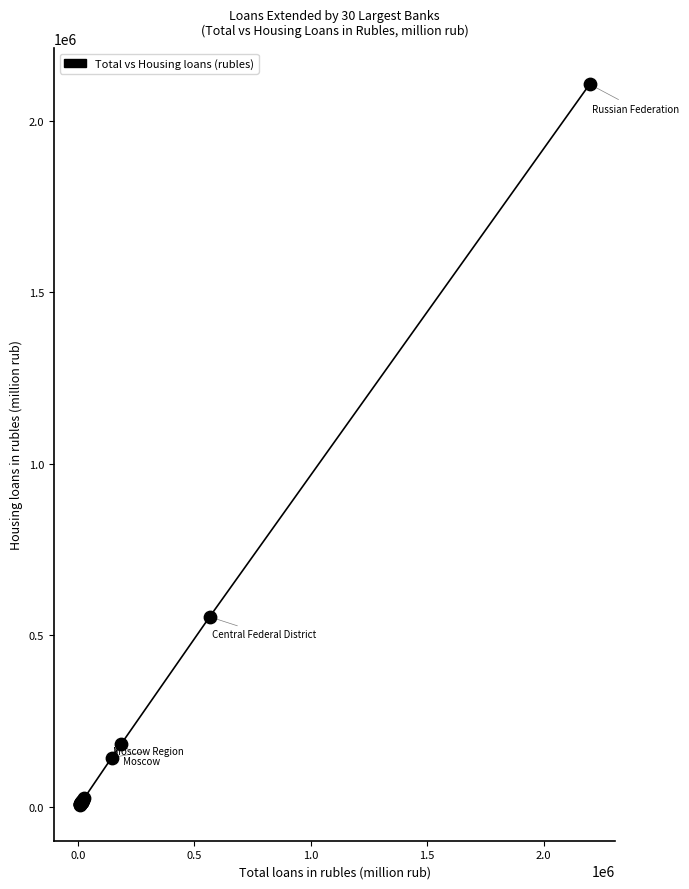

What Y value in the scatter plot is closest to 1056598?

554171